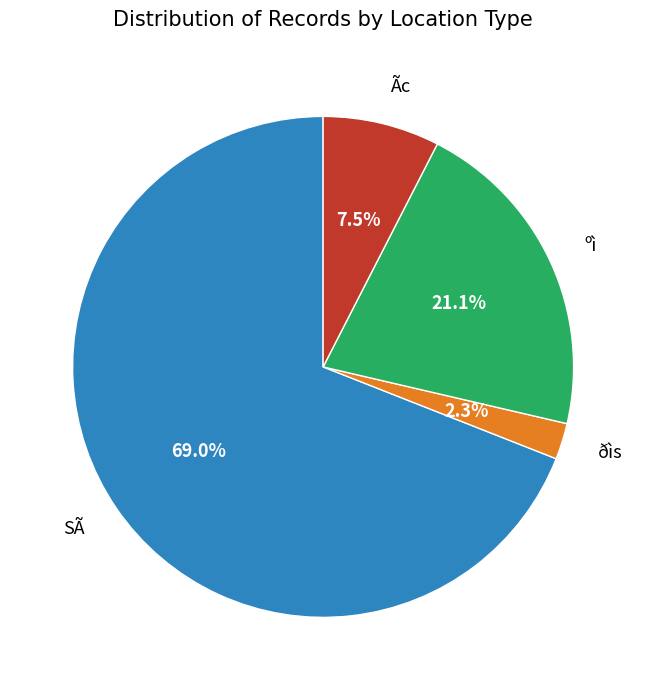

Is there a majority slice in this chart?

Yes